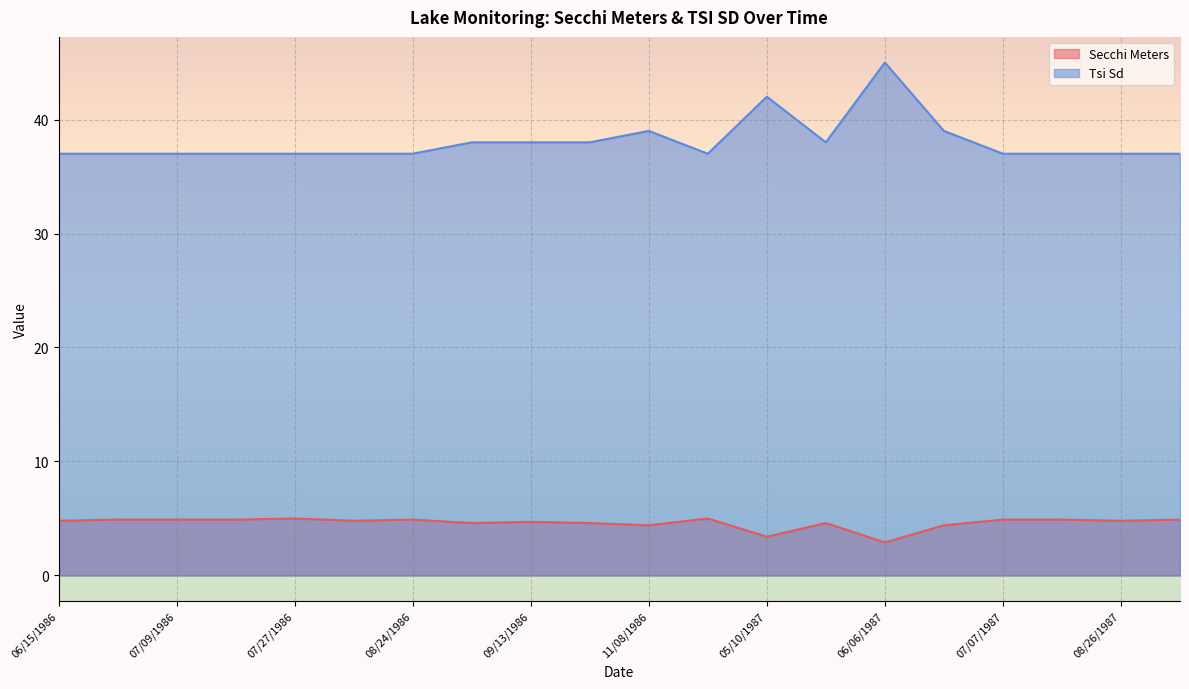

Rank the series by their average value, from highest to lowest.

Tsi Sd, Secchi Meters